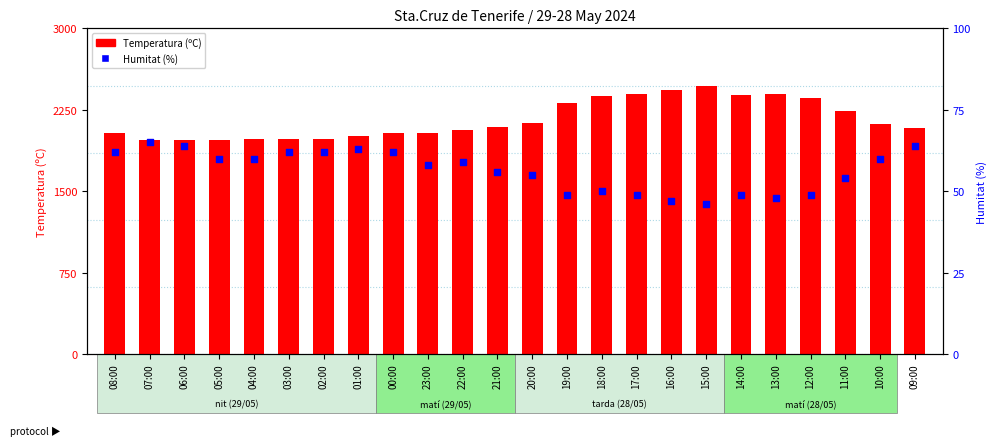

Which series has the largest total across all categories?

Humitat (%)